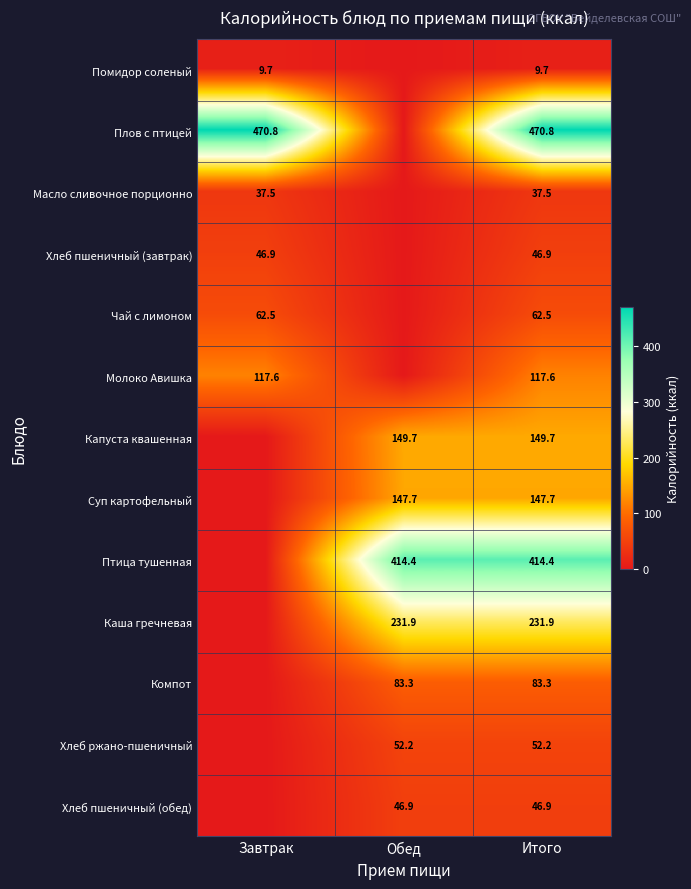

What is the greatest value displayed?

470.8